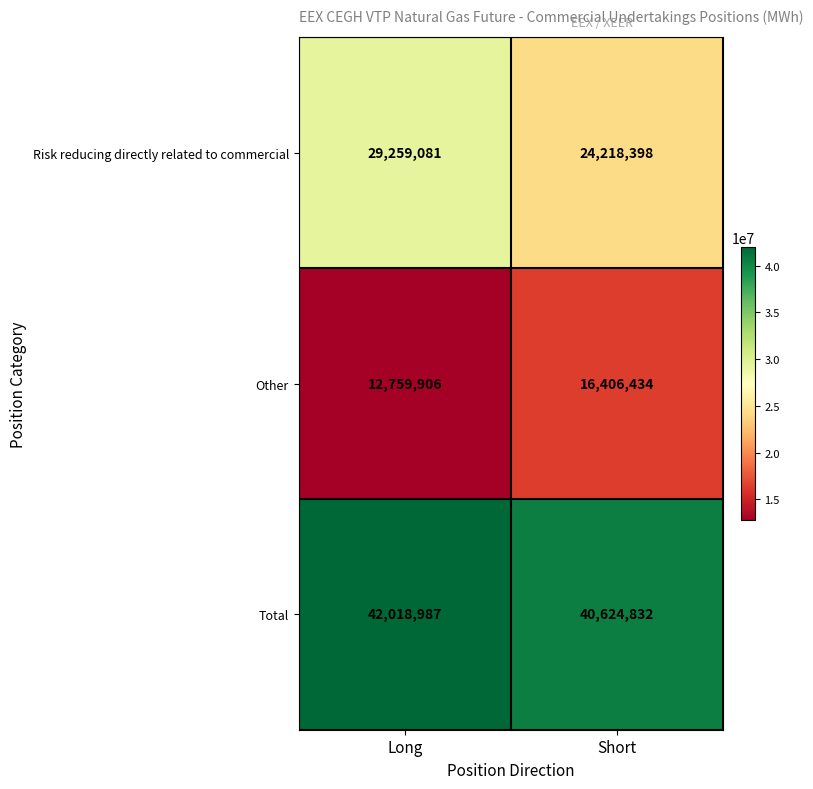

How many categories are shown in the chart?

2